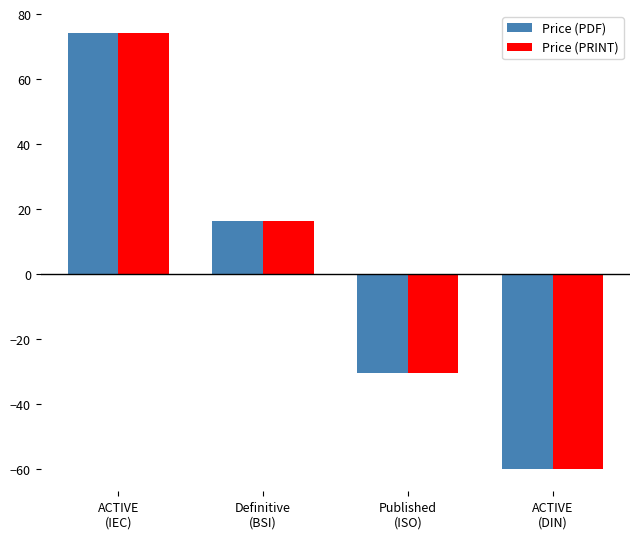

Which category has the highest value in the Price (PRINT) series?

ACTIVE
(IEC)